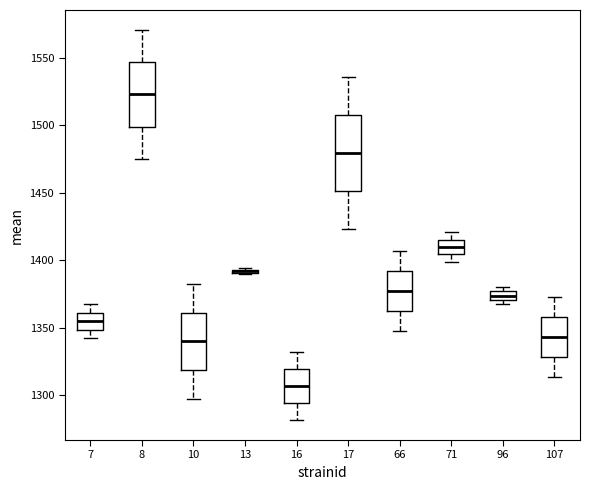

Where does the upper whisker of the box at x = 71 end on the y-axis? The values are not printed on the chart, so give them approximately, as read against the axis.

1420